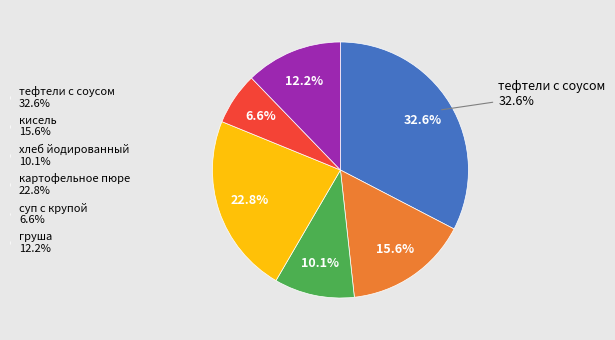

To the nearest percent, what is the combined percentage of тефтели с соусом and картофельное пюре?

55%